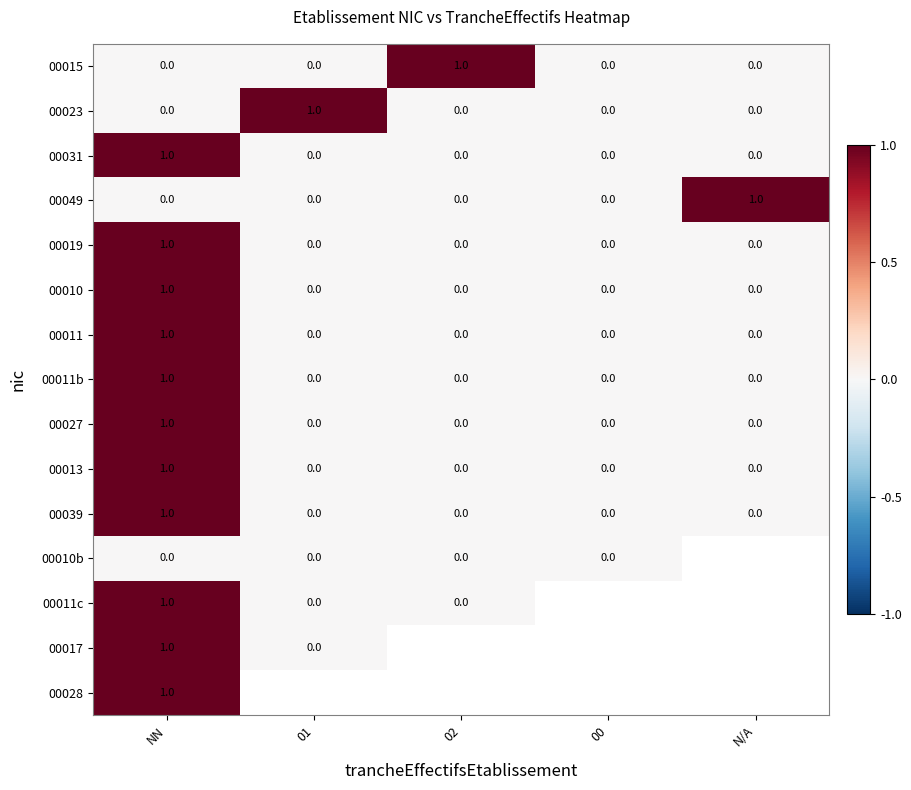

At how many categories does at least one series exceed 0?

4